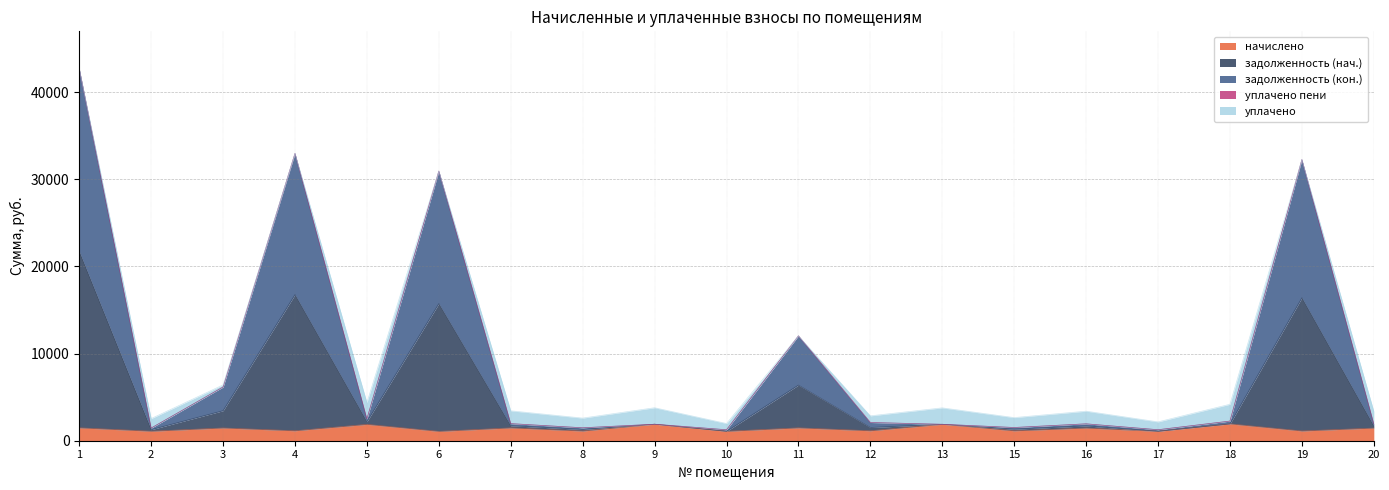

What is the highest value of the начислено series?

1930.5